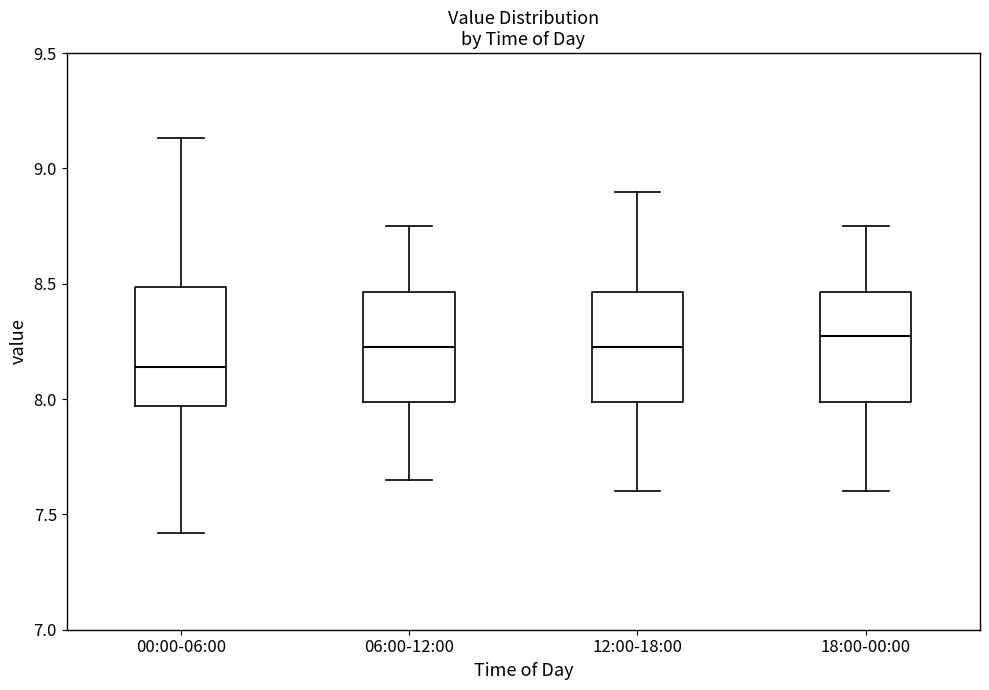

Reading left to right, read every box against the y-axis: the position of its median line, the range the box covers, and the ends of its whiskers. The values are not printed on the chart, so give them approximately, as read against the axis.

00:00-06:00: median 8.15, box 7.95 to 8.50, whiskers 7.40 to 9.15
06:00-12:00: median 8.25, box 8.00 to 8.45, whiskers 7.65 to 8.75
12:00-18:00: median 8.25, box 8.00 to 8.45, whiskers 7.60 to 8.90
18:00-00:00: median 8.30, box 8.00 to 8.45, whiskers 7.60 to 8.75